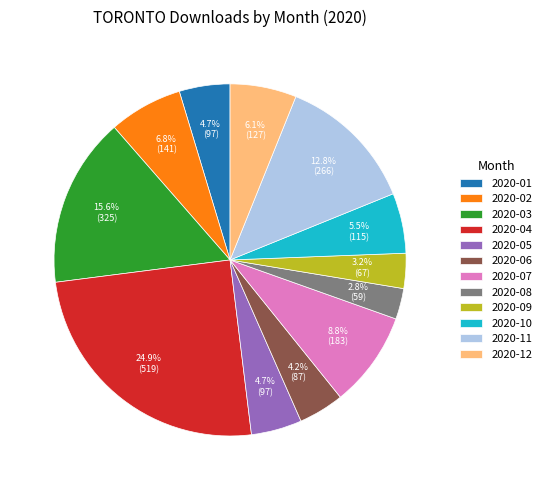

How much of the chart is everything except 2020-04?

75.1%